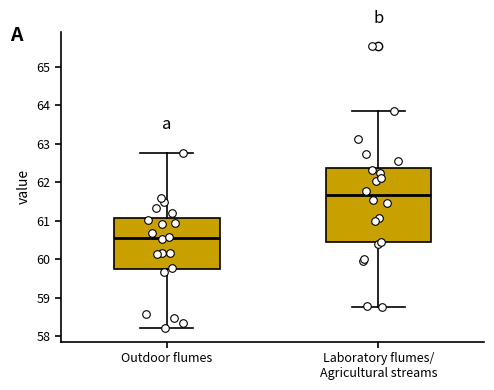

Reading left to right, read every box against the y-axis: the position of its median line, the range the box covers, and the ends of its whiskers. The values are not printed on the chart, so give them approximately, as read against the axis.

Outdoor flumes: median 60.6, box 59.7 to 61.1, whiskers 58.2 to 62.8
Laboratory flumes/ Agricultural streams: median 61.7, box 60.4 to 62.4, whiskers 58.8 to 63.9